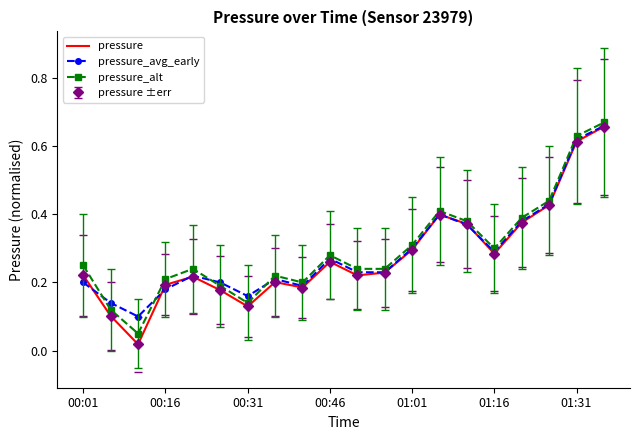

What is the value of the pressure point at the 15th from the left?

0.4